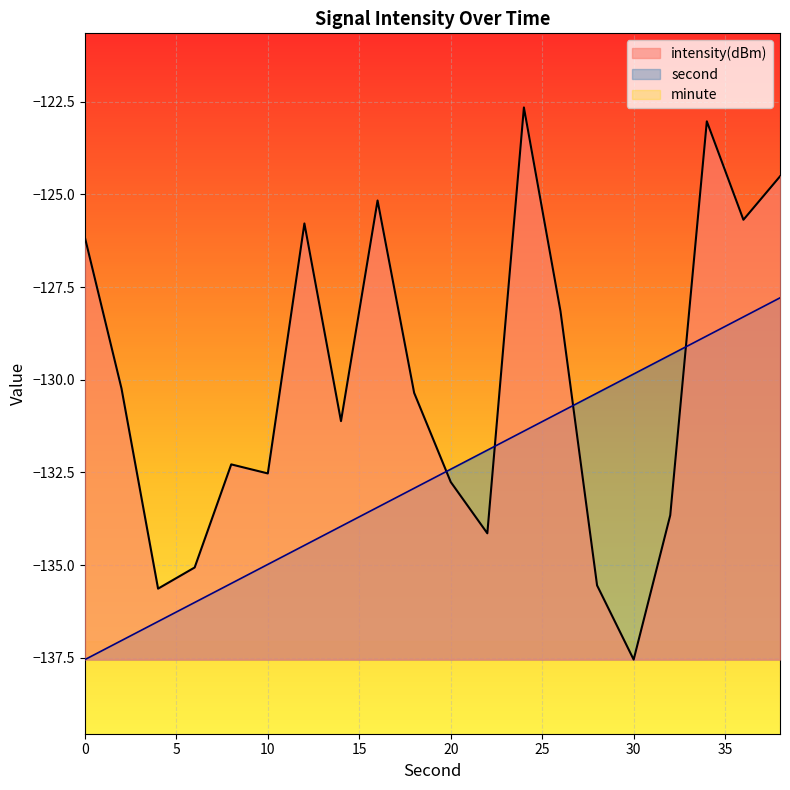

How many intersections are there between second and intensity?

4